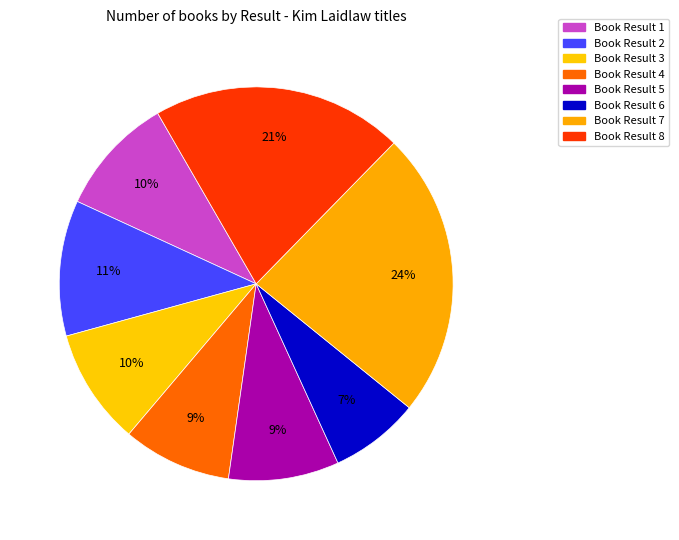

To the nearest percent, what is the difference between the largest and smallest slice percentages?

16%